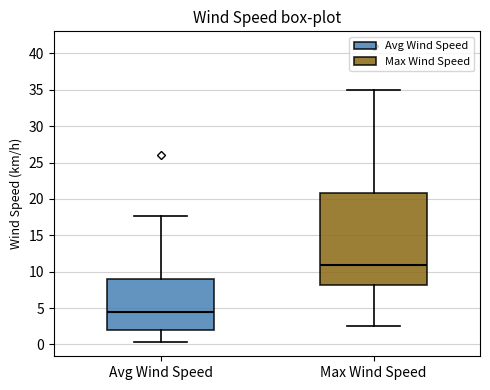

Which box has the lowest median line?

Avg Wind Speed